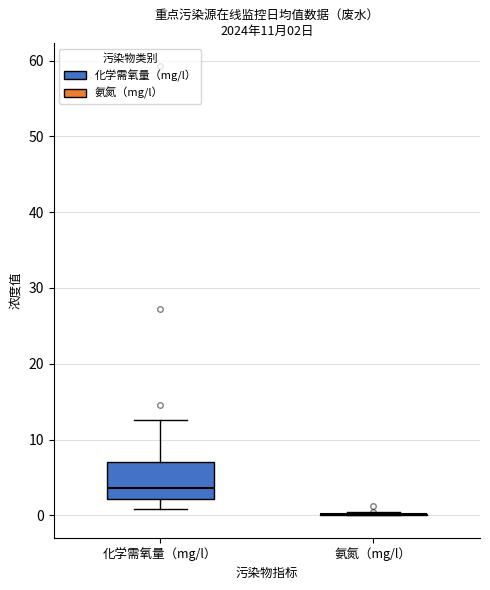

Which box is the tallest, from its lower edge to its upper edge?

化学需氧量（mg/l）